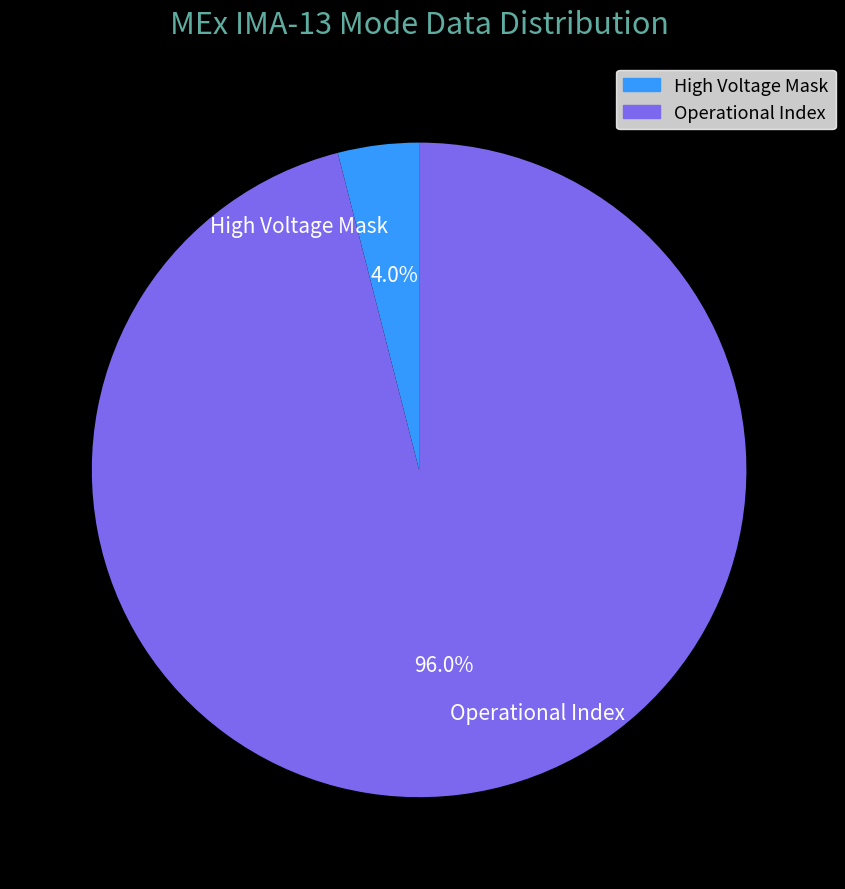

How many slices are in this pie chart?

2